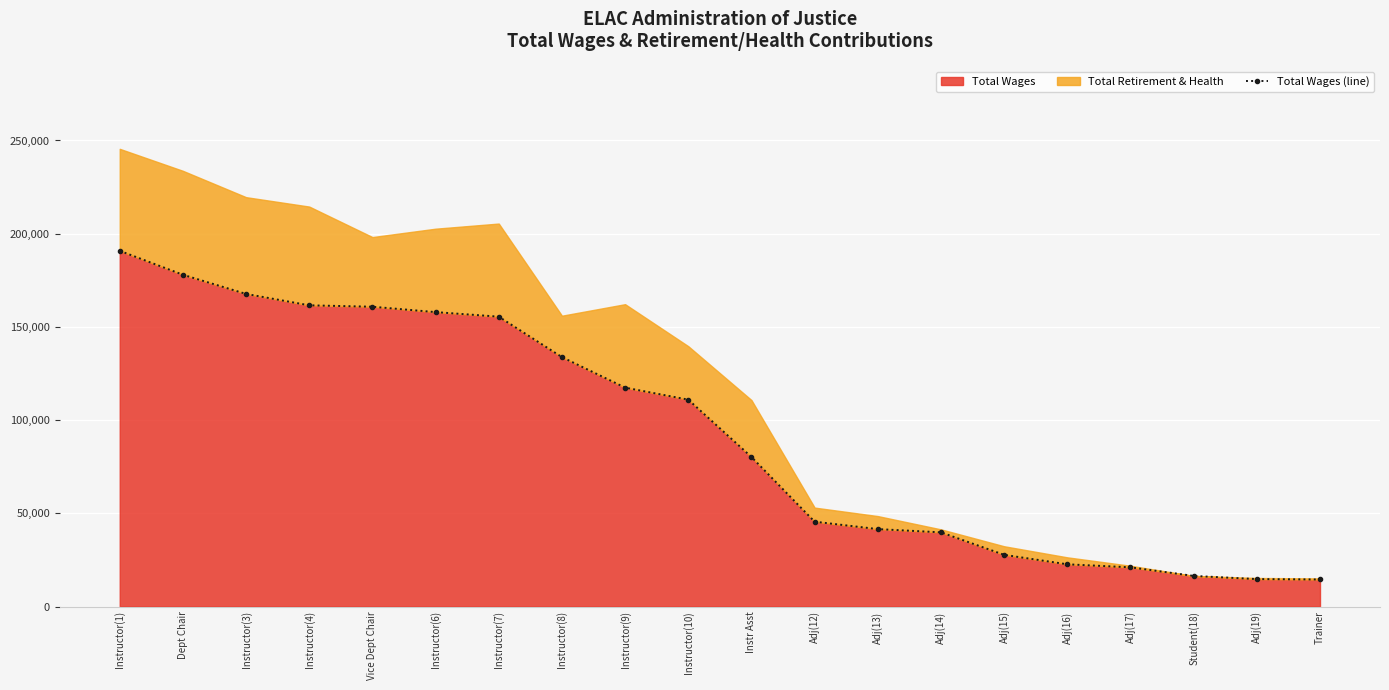

What is the approximate value at Adj(19)?

14715